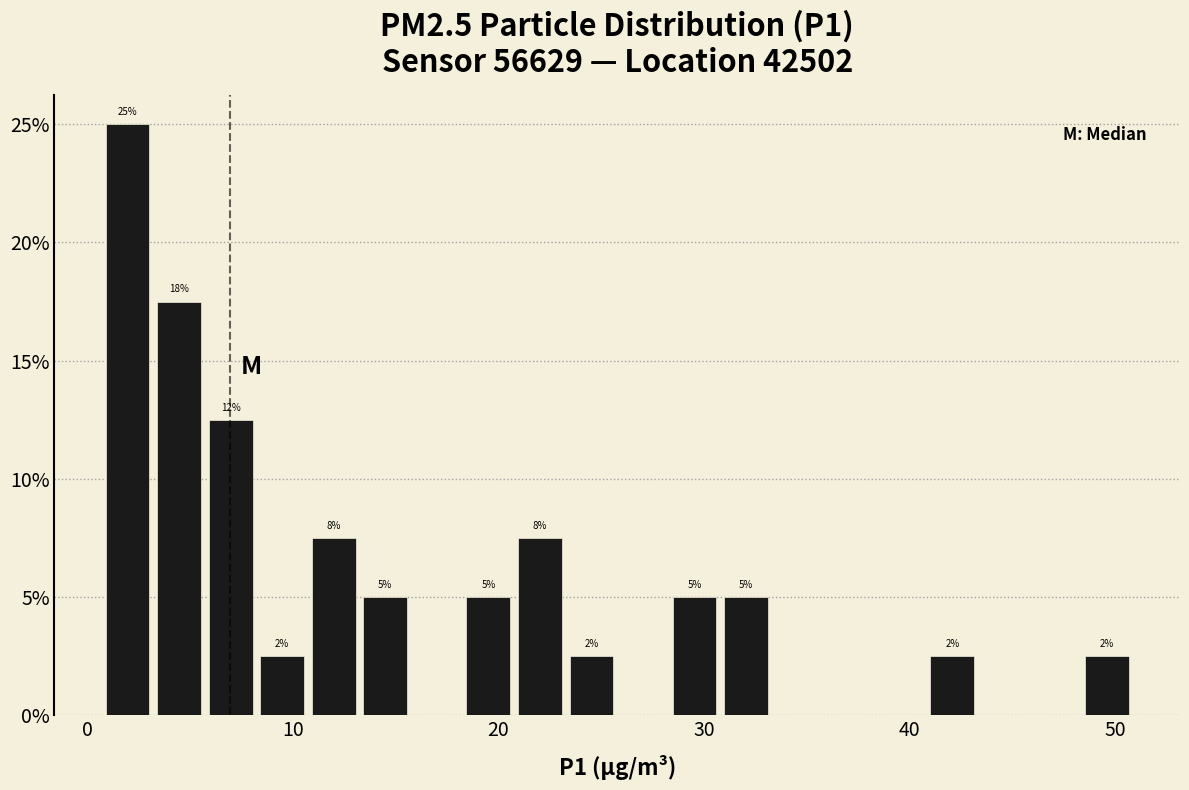

Read against the x-axis, roughly where is the centre of the tallest bar?

2